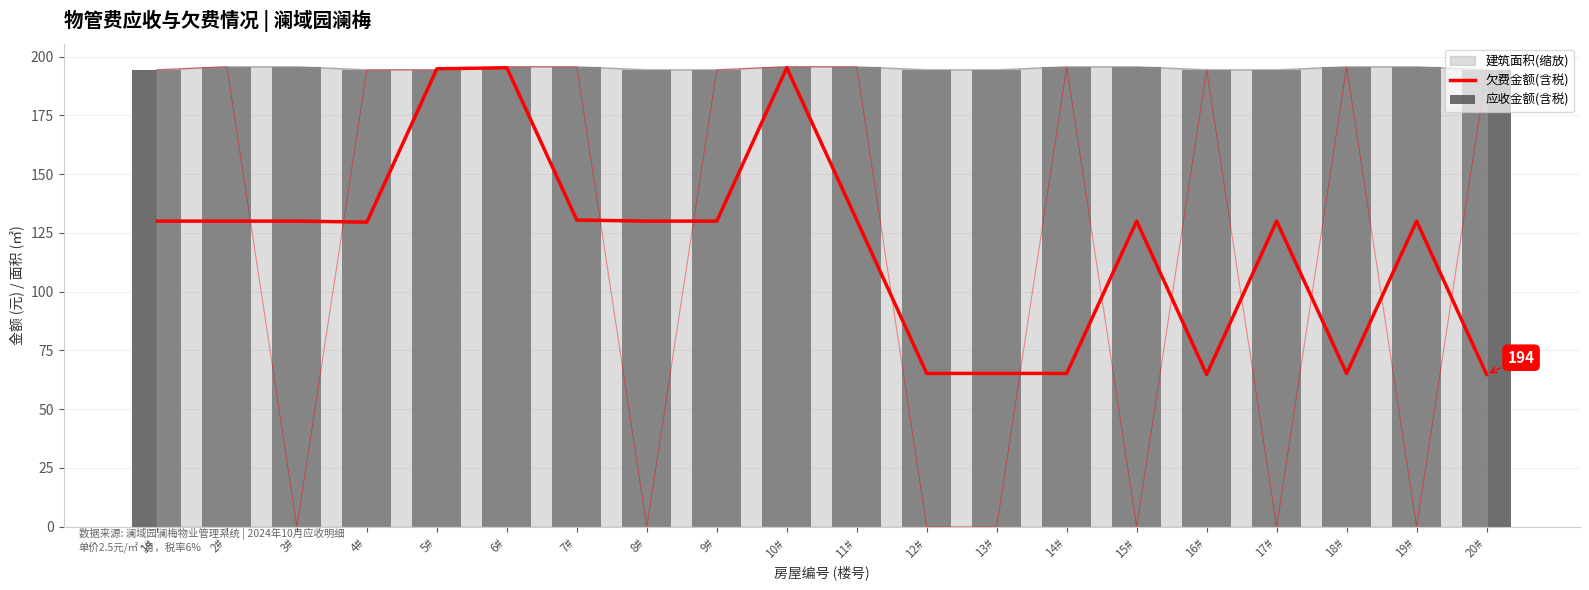

What is the average value of the 应收金额(含税) series?

195.1